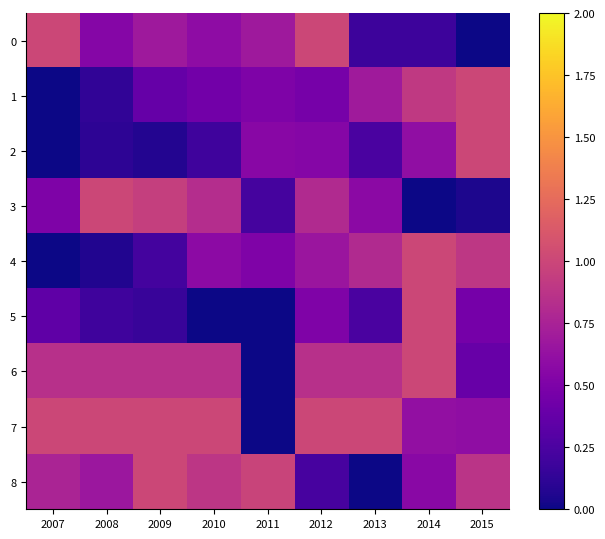

What is the total value across all series at 2013?

4.6